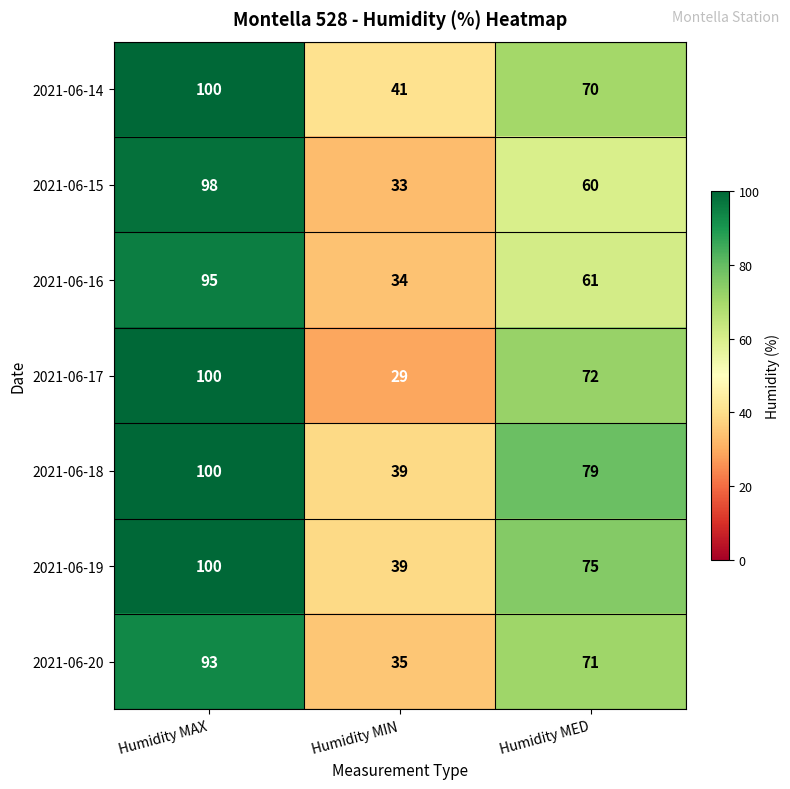

Rank the categories by 2021-06-15 value from lowest to highest.

Humidity MIN, Humidity MED, Humidity MAX